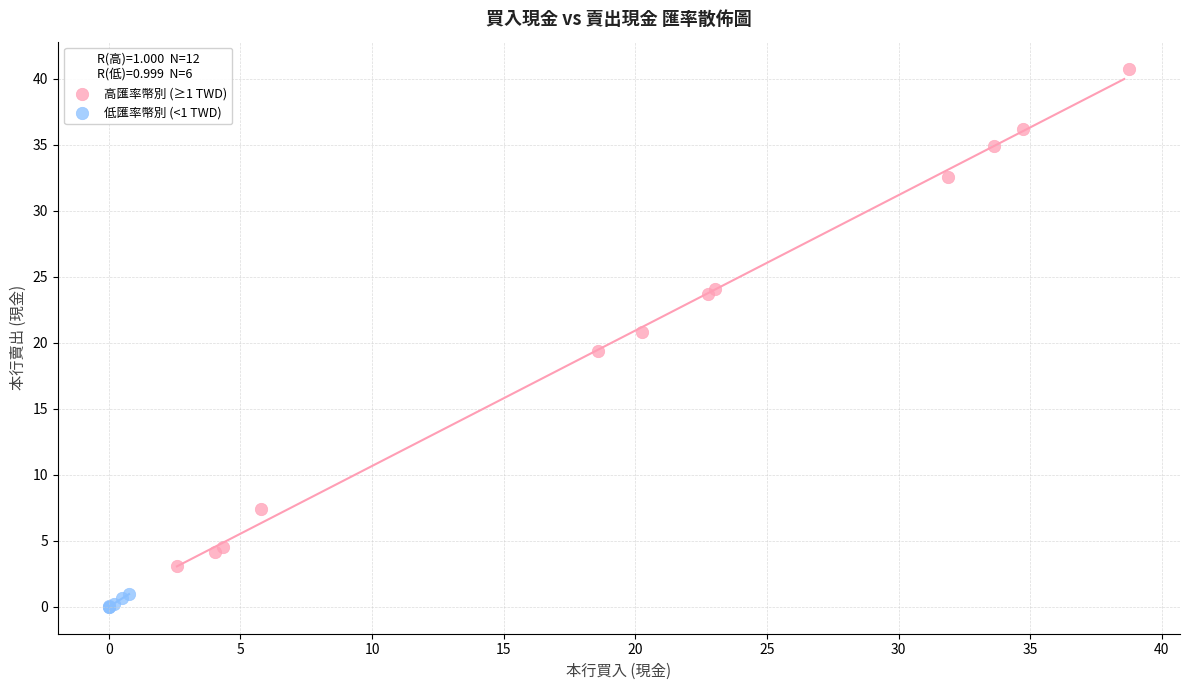

Which series has the largest Y range (max minus min)?

高匯率幣別 (≥1 TWD)